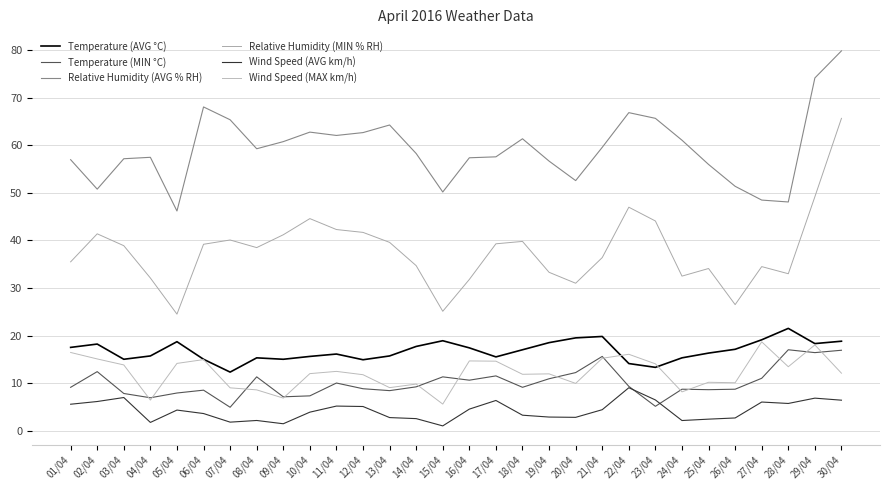

In Temperature (AVG °C), how many points are lower than both neighbors (excluding endpoints)?

7